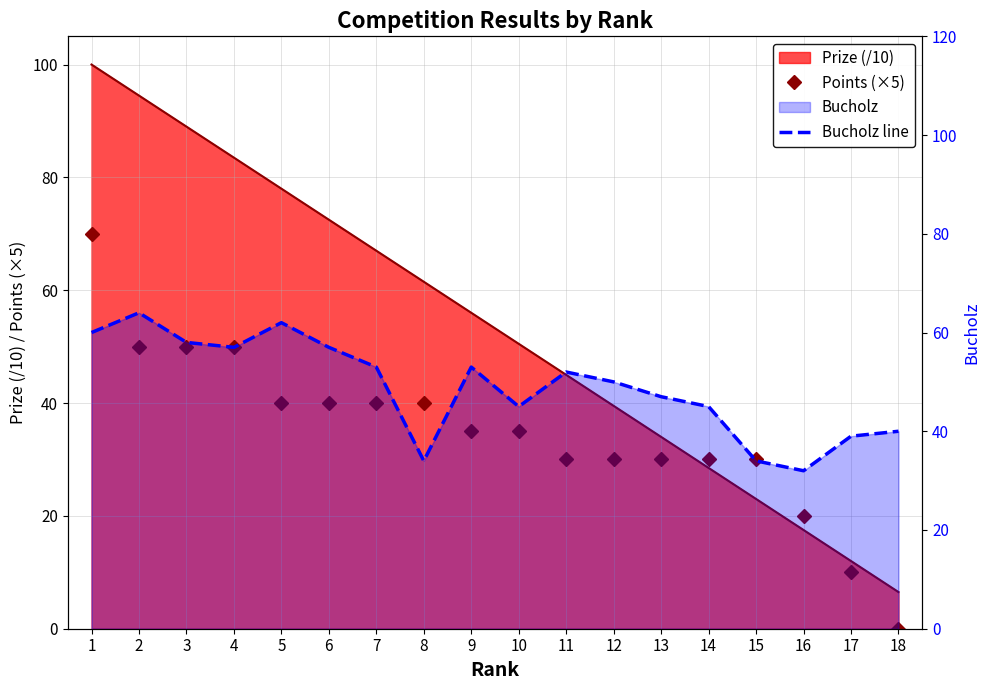

How many interior local peaks does the Bucholz line series have?

4